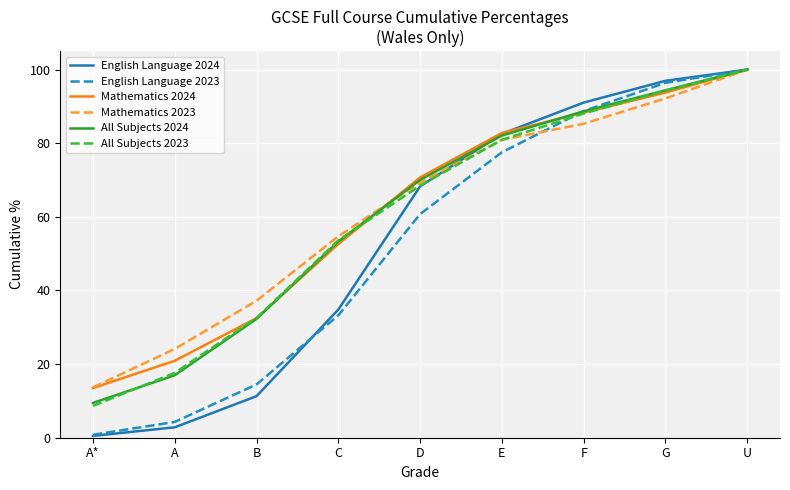

Between A* and F, which series saw the biggest shift?

English Language 2024